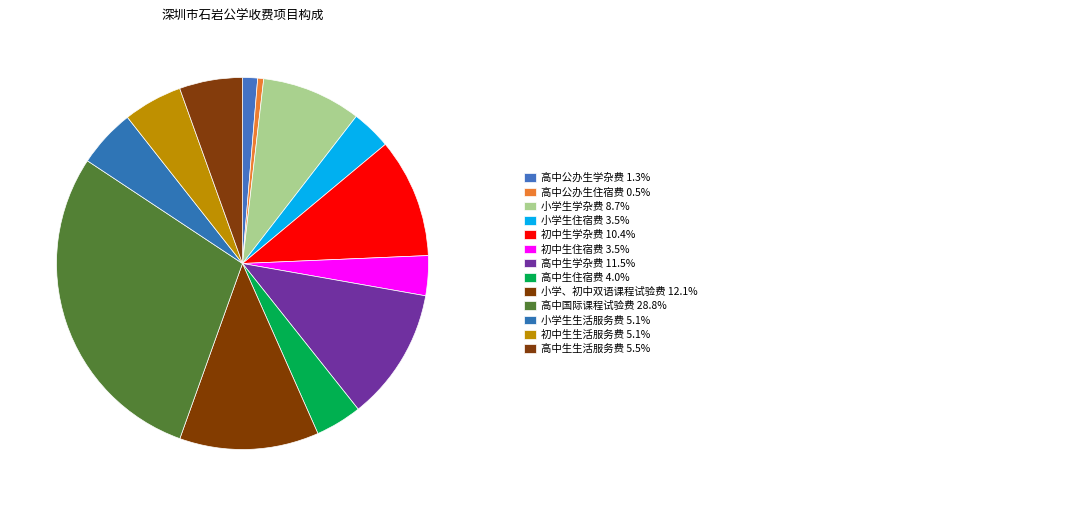

What is the smallest slice in the pie chart?

高中公办生住宿费